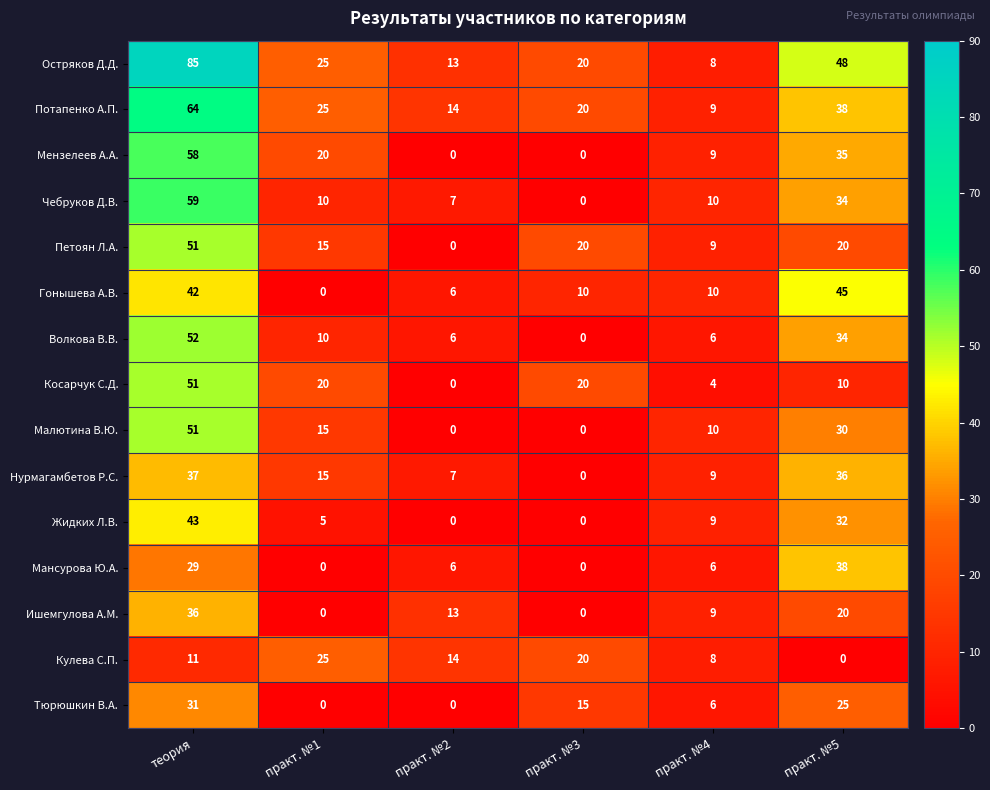

Rank the categories by Нурмагамбетов Р.С. value from highest to lowest.

теория, практ. №5, практ. №1, практ. №4, практ. №2, практ. №3